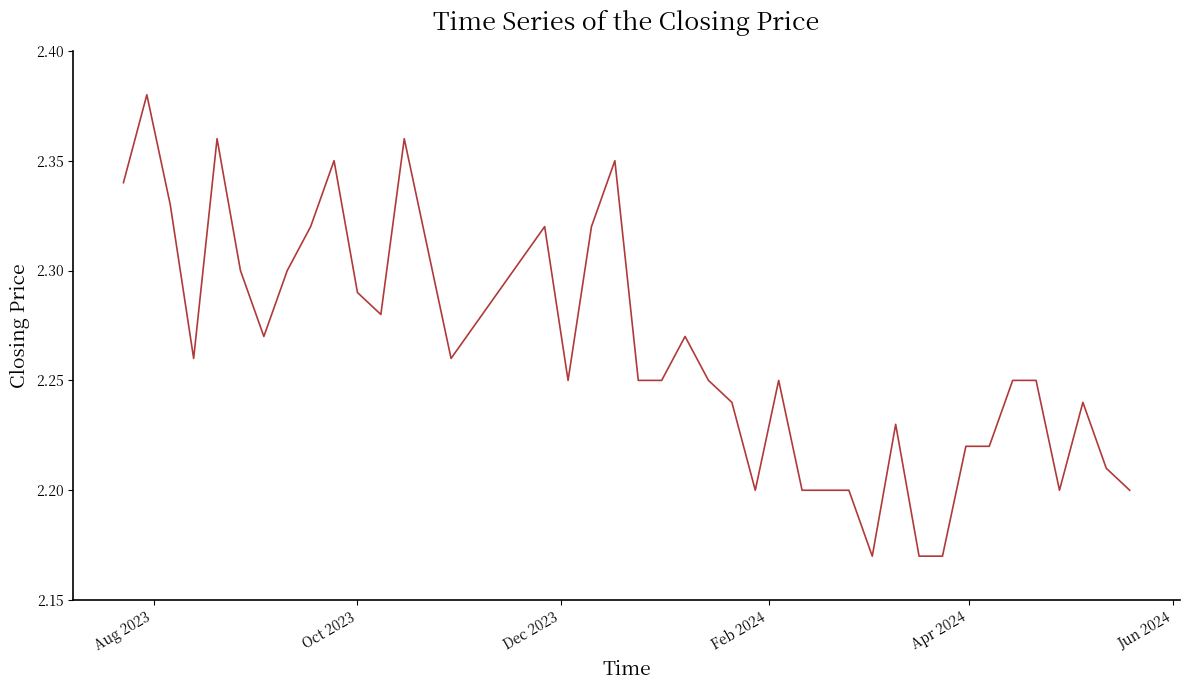

Does the chart display data point markers on the line(s)?

No